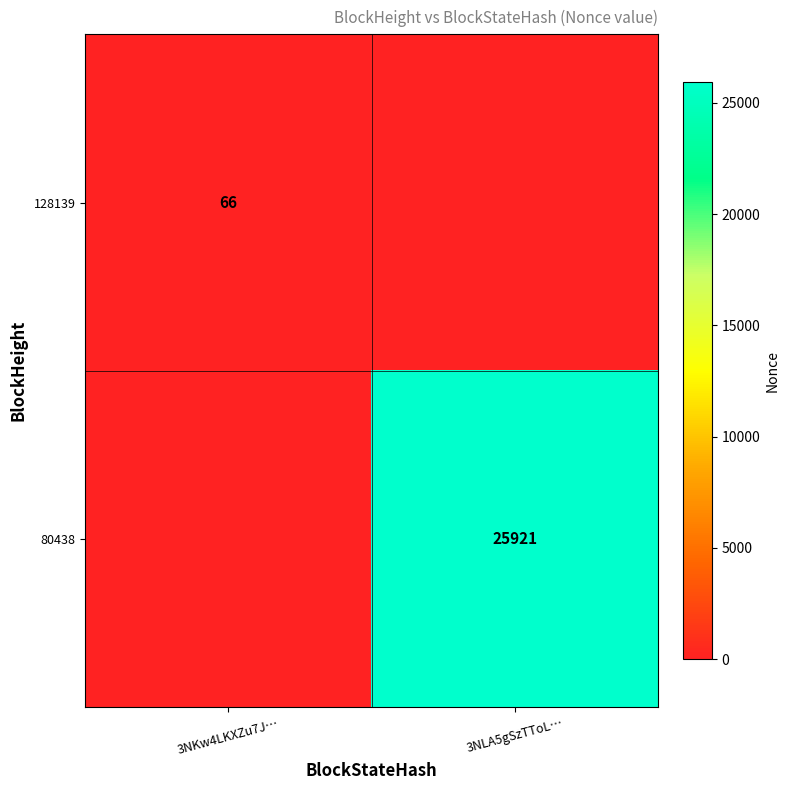

Which category has the highest value across all series?

3NLA5gSzTToL…